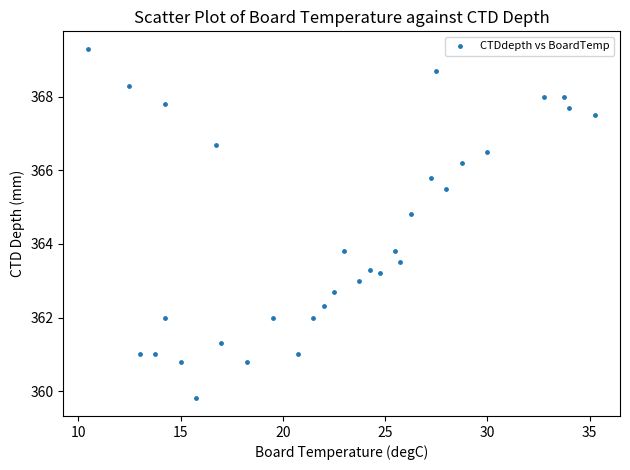

What is the range of X values (max minus min)?

24.8